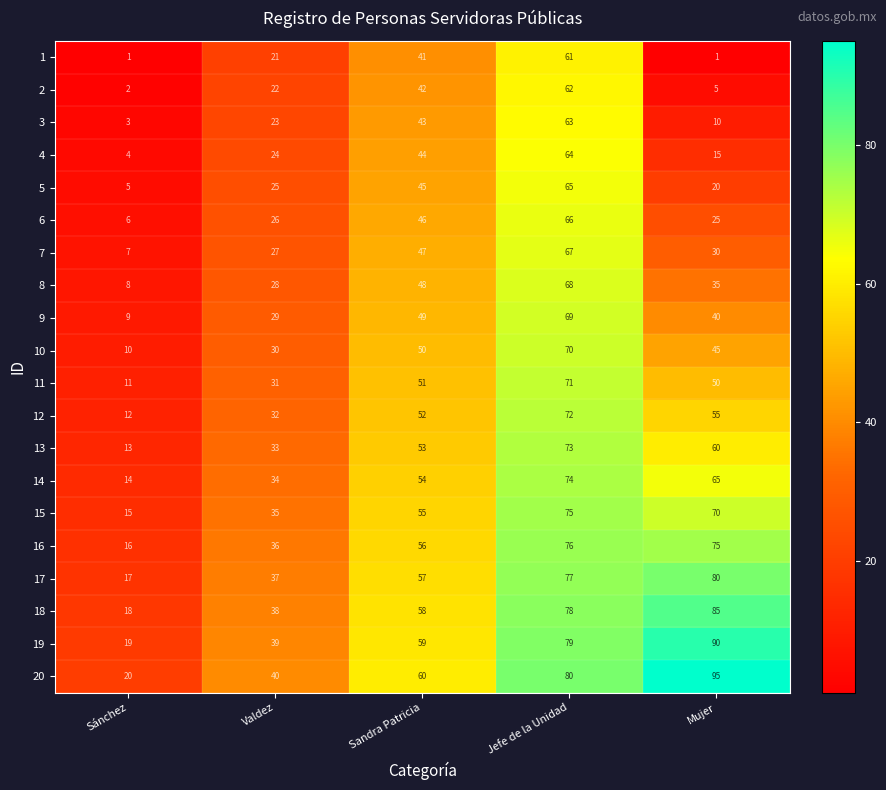

How many categories are shown in the chart?

5